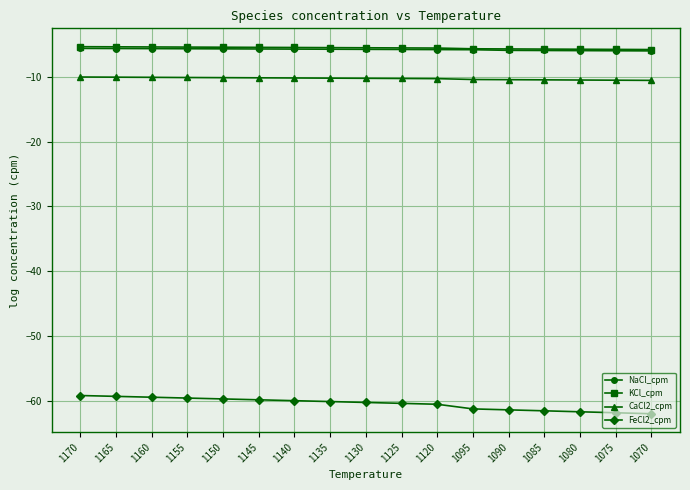

What are all the series names shown in the legend?

NaCl_cpm, KCl_cpm, CaCl2_cpm, FeCl2_cpm